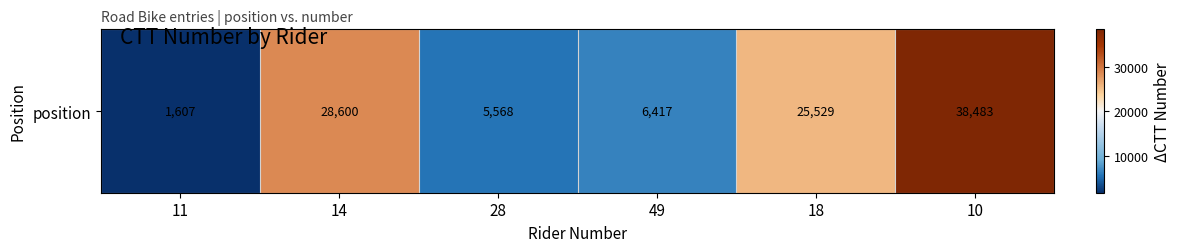

What is the sum of the values at 10 and 11?

40090